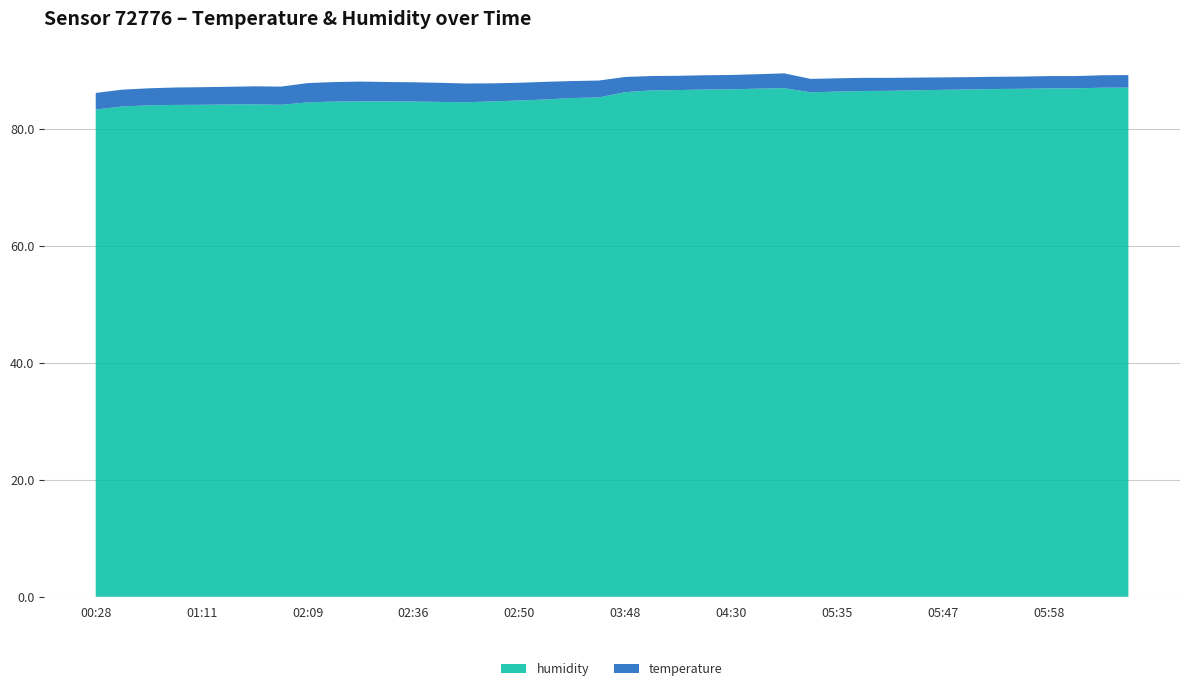

Reading left to right, list all the values displayed in this chart.

temperature: 00:28=2.8	00:55=2.9	01:00=2.9	01:09=3.0	01:11=3.0	01:14=3.0	01:17=3.1	01:20=3.1	02:09=3.3	02:18=3.3	02:24=3.4	02:33=3.3	02:36=3.3	02:38=3.3	02:41=3.2	02:47=3.1	02:50=3.0	02:53=3.0	03:01=2.9	03:04=2.9	03:48=2.6	04:21=2.5	04:24=2.4	04:27=2.4	04:30=2.5	04:33=2.5	04:36=2.5	05:32=2.3	05:35=2.3	05:38=2.2	05:41=2.2	05:44=2.2	05:47=2.1	05:50=2.1	05:53=2.1	05:55=2.1	05:58=2.1	06:00=2.1	06:06=2.1	06:08=2.1
humidity: 00:28=83.3	00:55=83.8	01:00=84.0	01:09=84.1	01:11=84.1	01:14=84.2	01:17=84.2	01:20=84.1	02:09=84.5	02:18=84.7	02:24=84.7	02:33=84.7	02:36=84.7	02:38=84.6	02:41=84.6	02:47=84.7	02:50=84.9	02:53=85.0	03:01=85.3	03:04=85.4	03:48=86.3	04:21=86.6	04:24=86.6	04:27=86.7	04:30=86.8	04:33=86.9	04:36=87.0	05:32=86.2	05:35=86.4	05:38=86.5	05:41=86.5	05:44=86.6	05:47=86.7	05:50=86.7	05:53=86.8	05:55=86.9	05:58=86.9	06:00=86.9	06:06=87.0	06:08=87.1